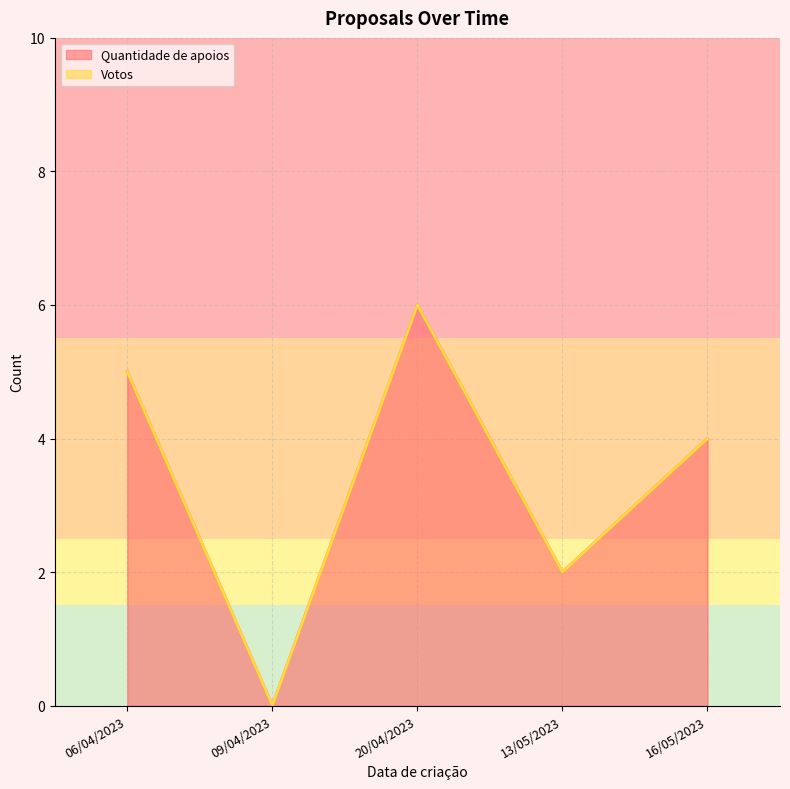

Count the number of data series in this chart.

2